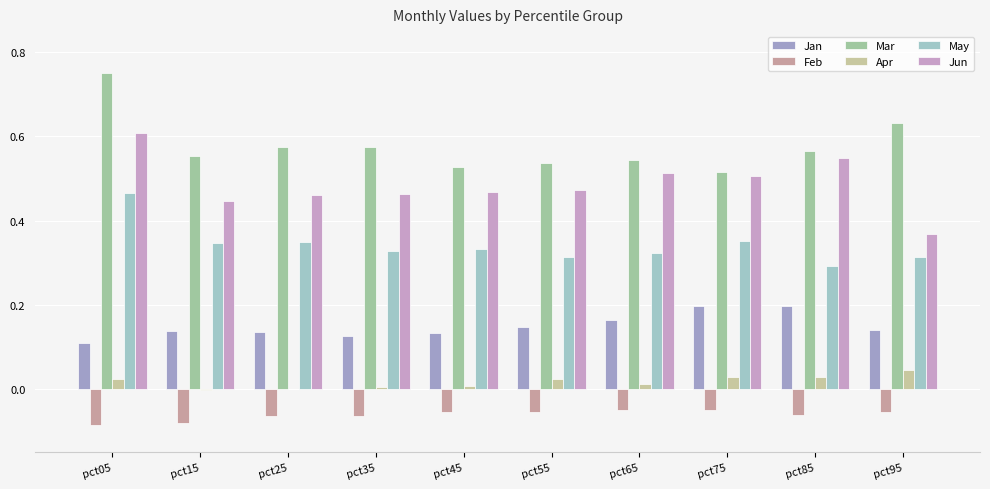

Count the number of data series in this chart.

6